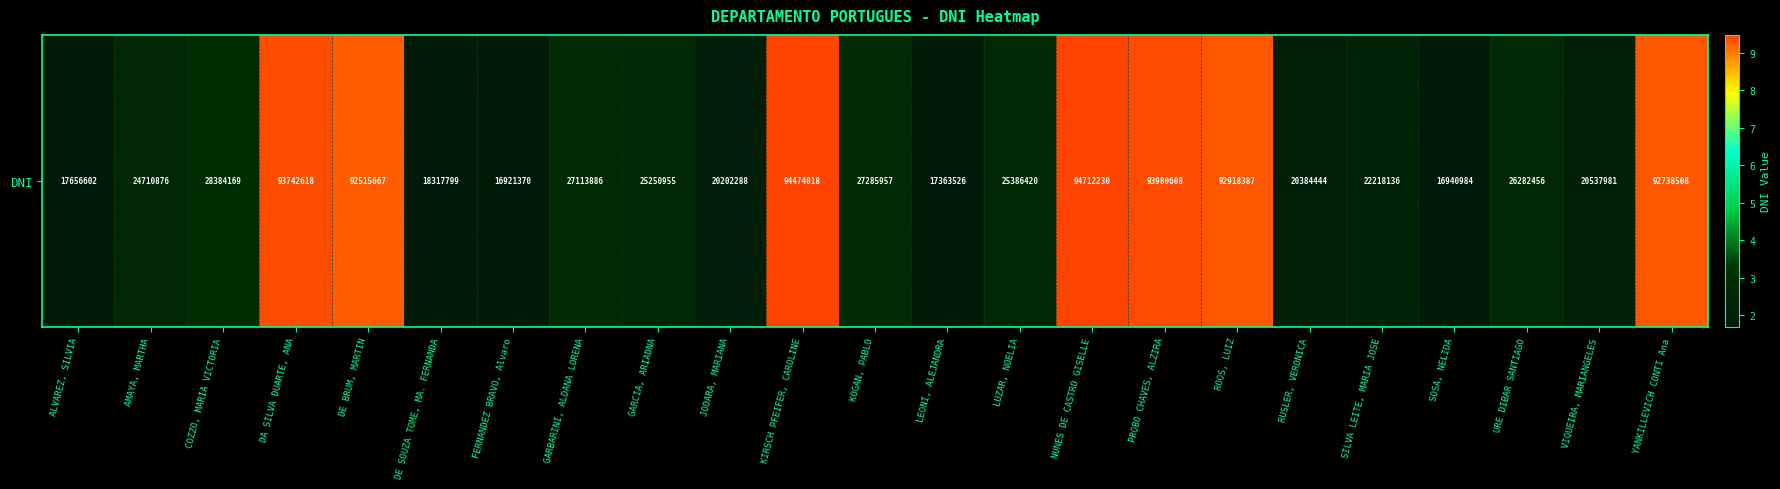

What is the average value?

43914778